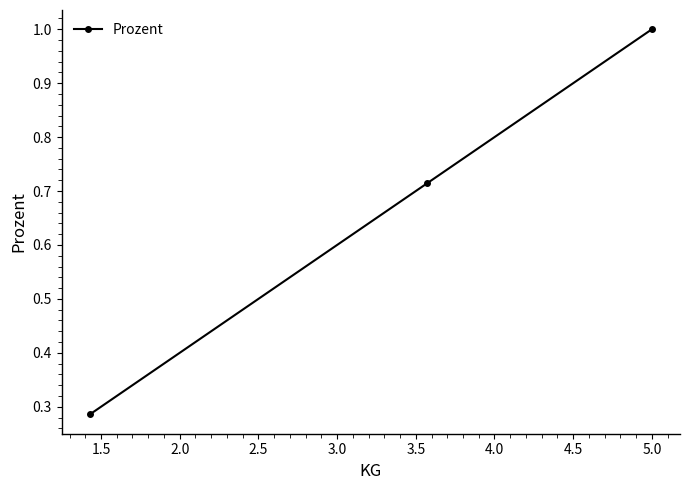

What is the maximum value shown in the chart?

1.0